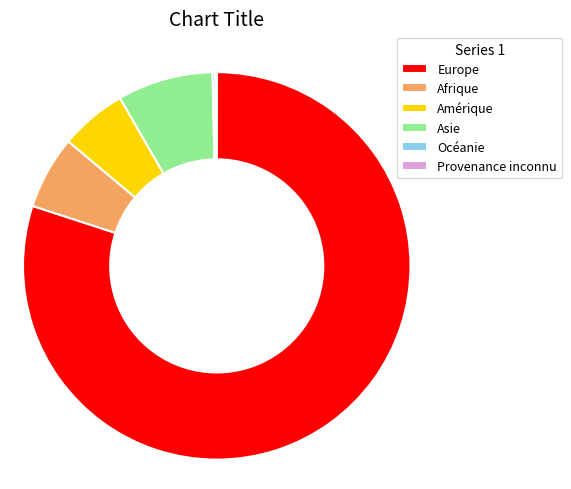

What is the ratio of the value at Afrique to the value at Asie?

0.8